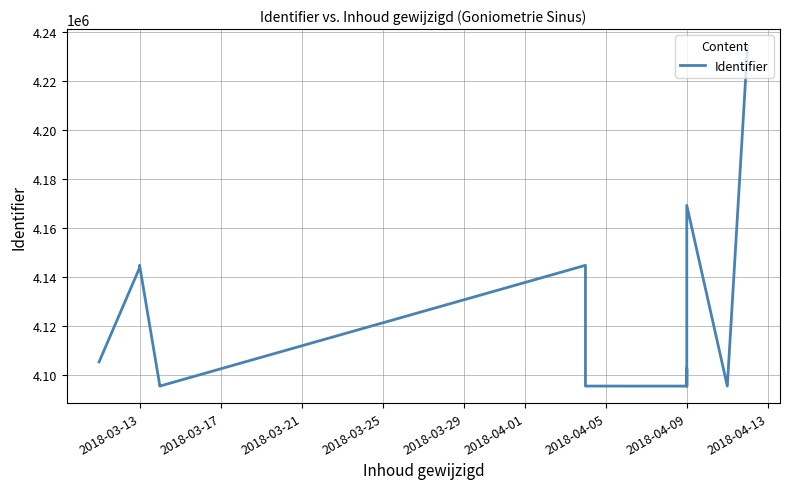

The chart shows a value of 2137340 at 2018-04-09. True or false?

False